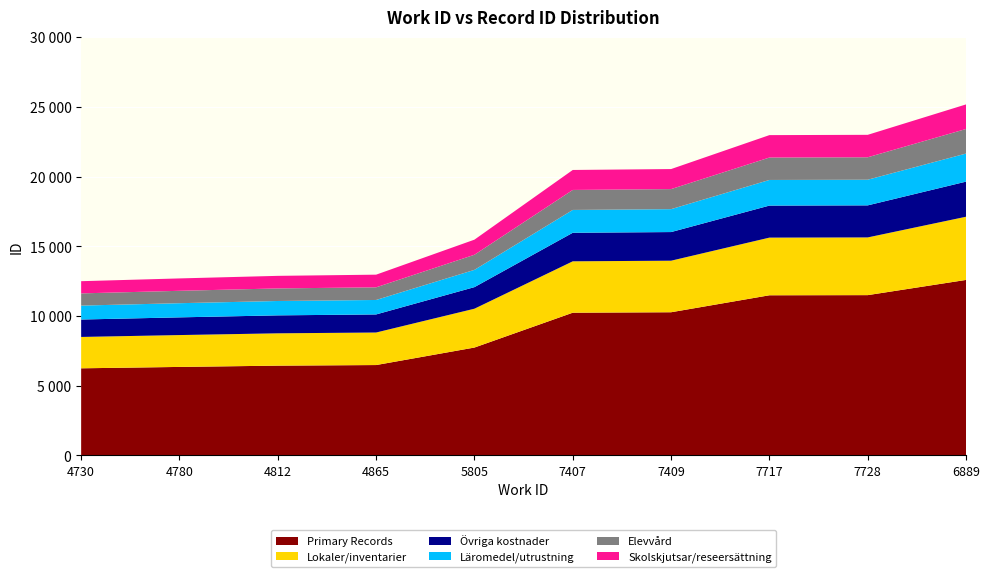

Reading right to left, extract all data points from this chart.

6889=25175	7728=22993	7717=22972	7409=20538	7407=20473	5805=15475	4865=12964	4812=12879	4780=12695	4730=12496